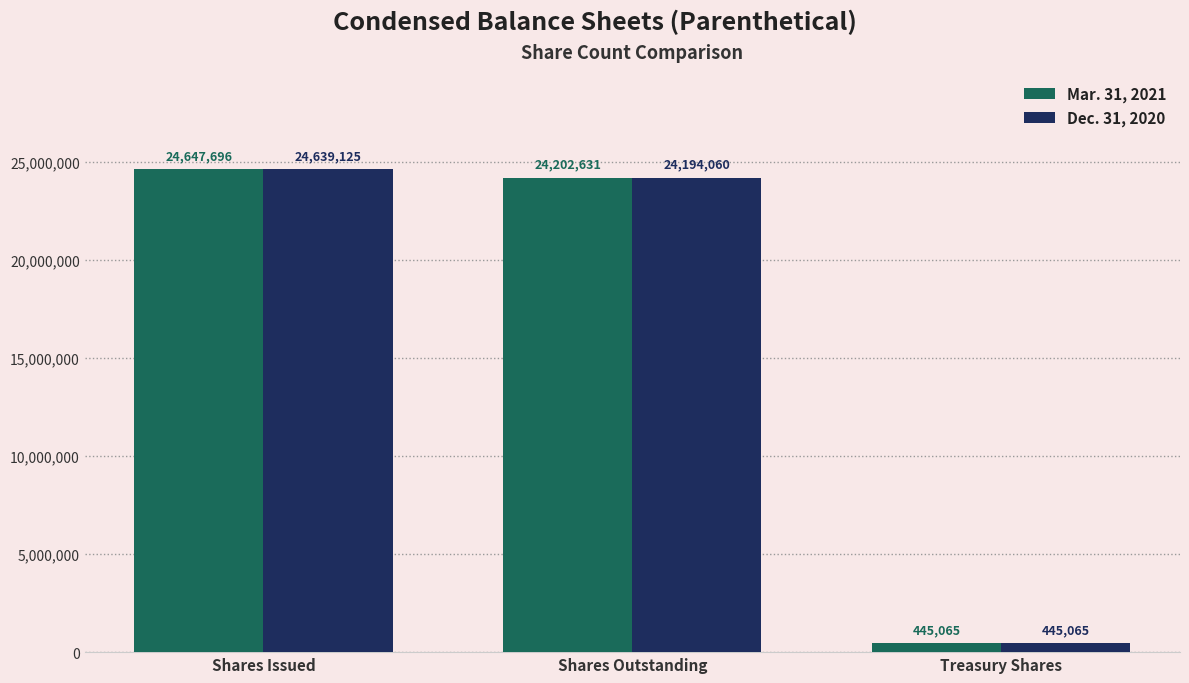

Which series has the largest total across all categories?

Mar. 31, 2021